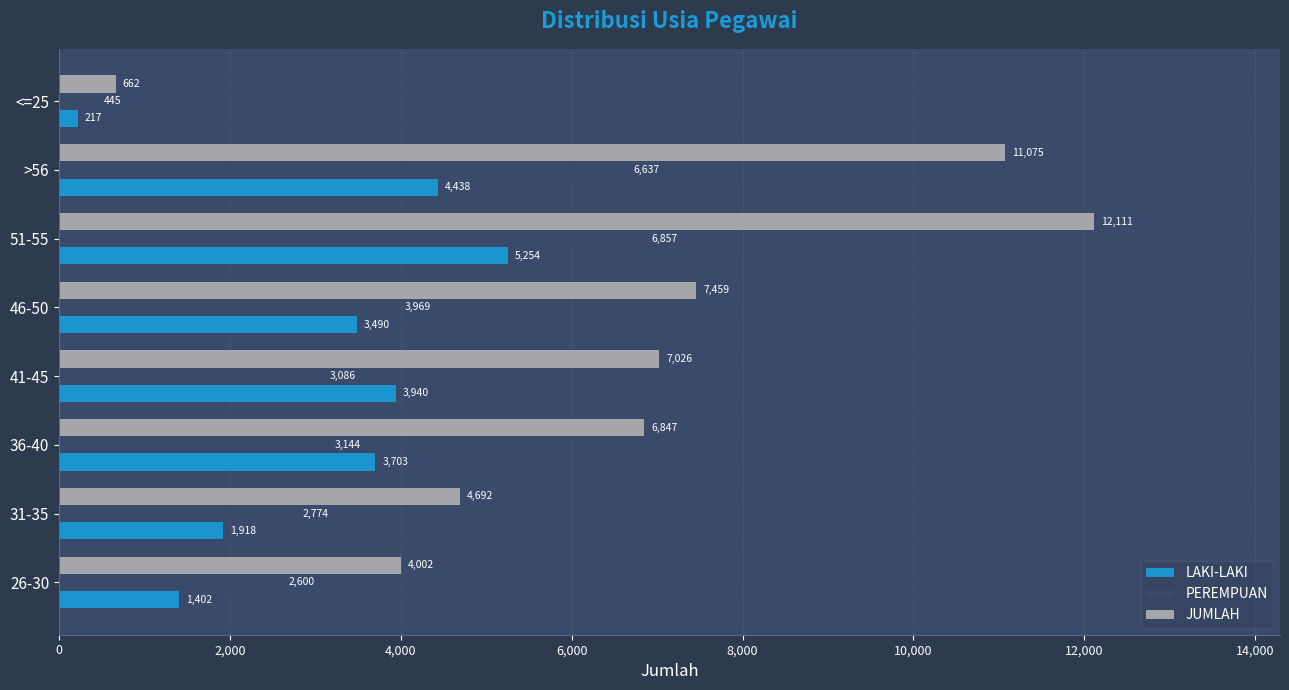

At which label does LAKI-LAKI reach its minimum?

<=25